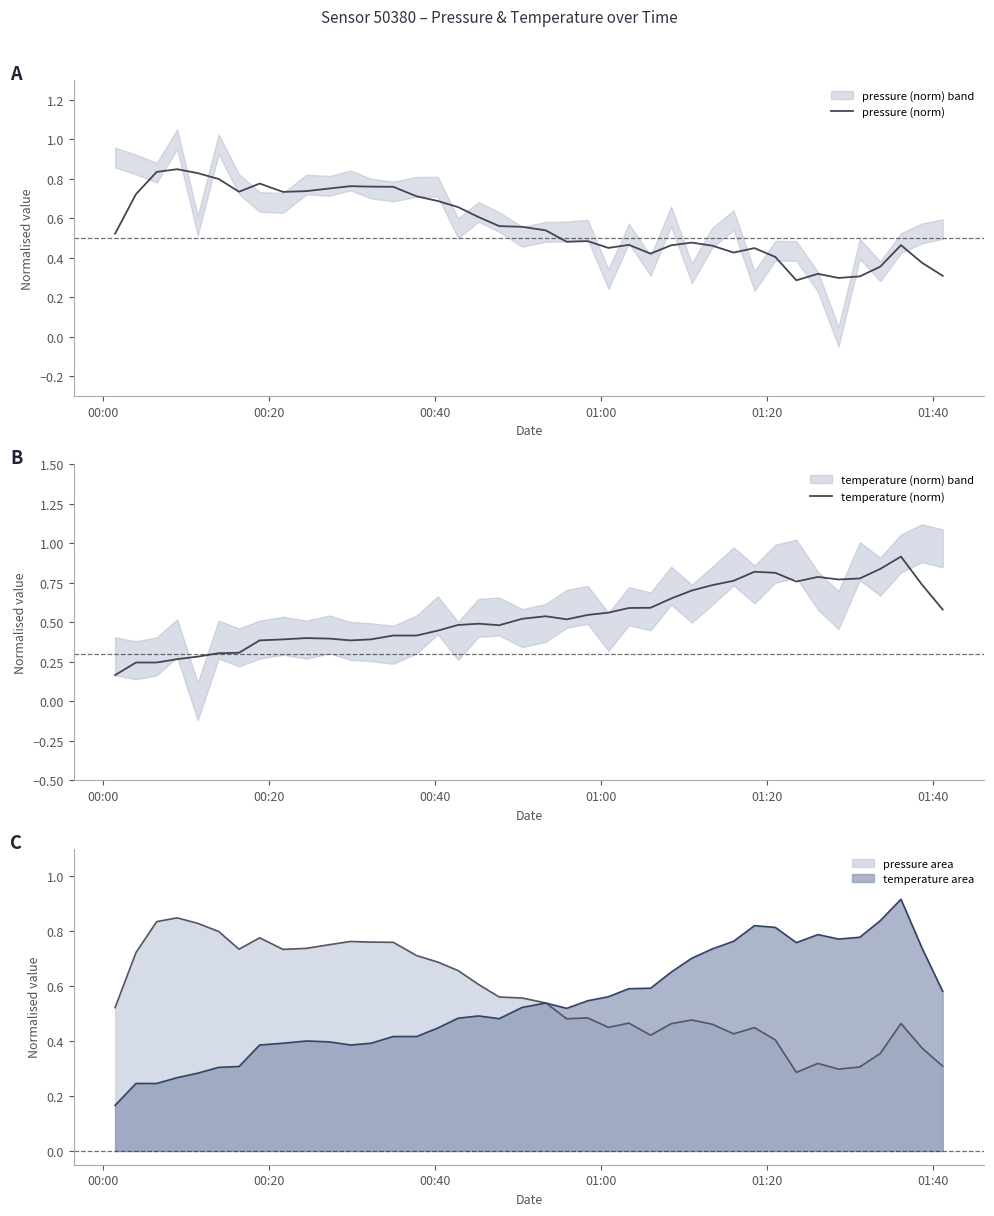

What is the sum of all pressure (norm) values?

22.6